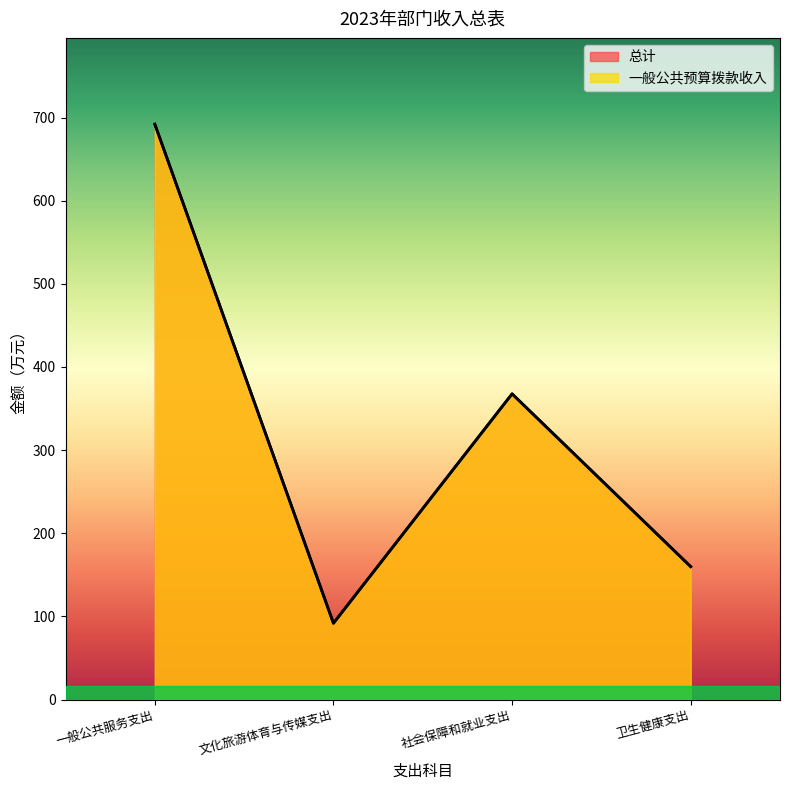

What is the maximum value for 总计?

692.0